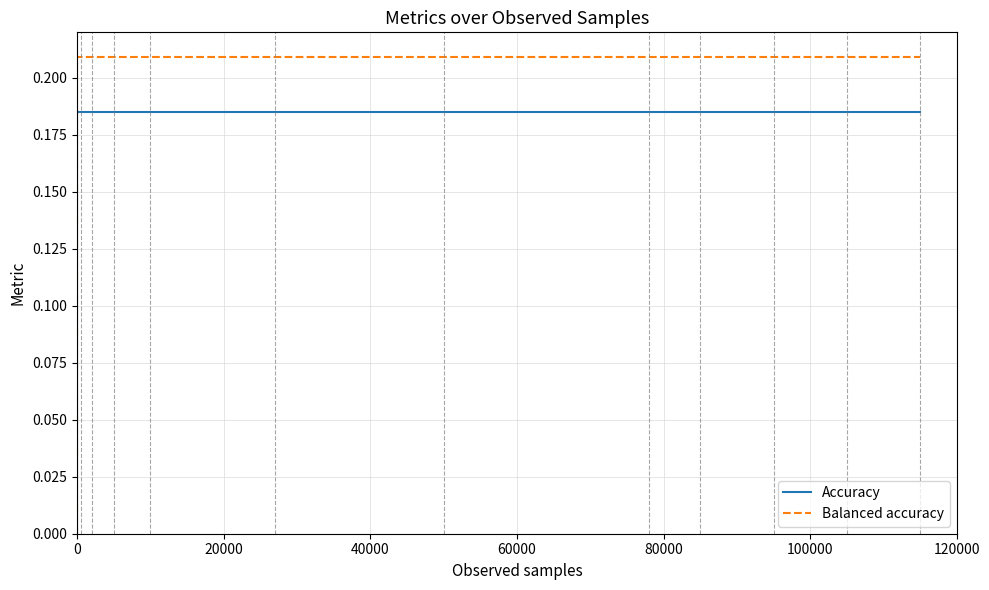

What are all the series names shown in the legend?

Accuracy, Balanced accuracy